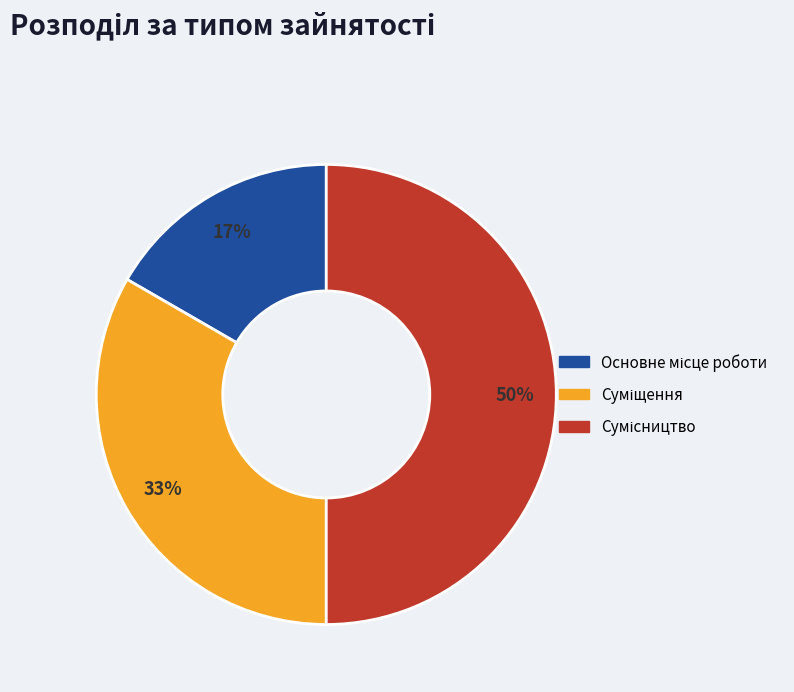

To the nearest percent, what is the difference between the largest and smallest slice percentages?

33%